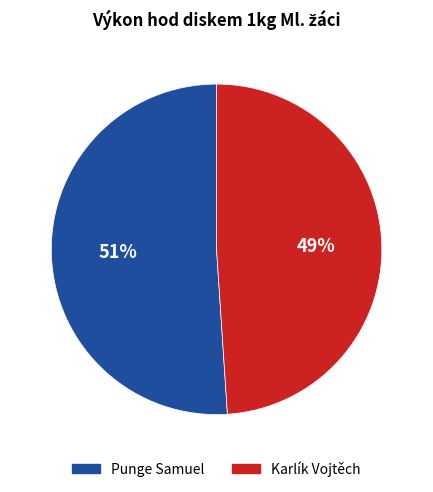

What percentage is the Karlík Vojtěch slice, to the nearest percent?

49%